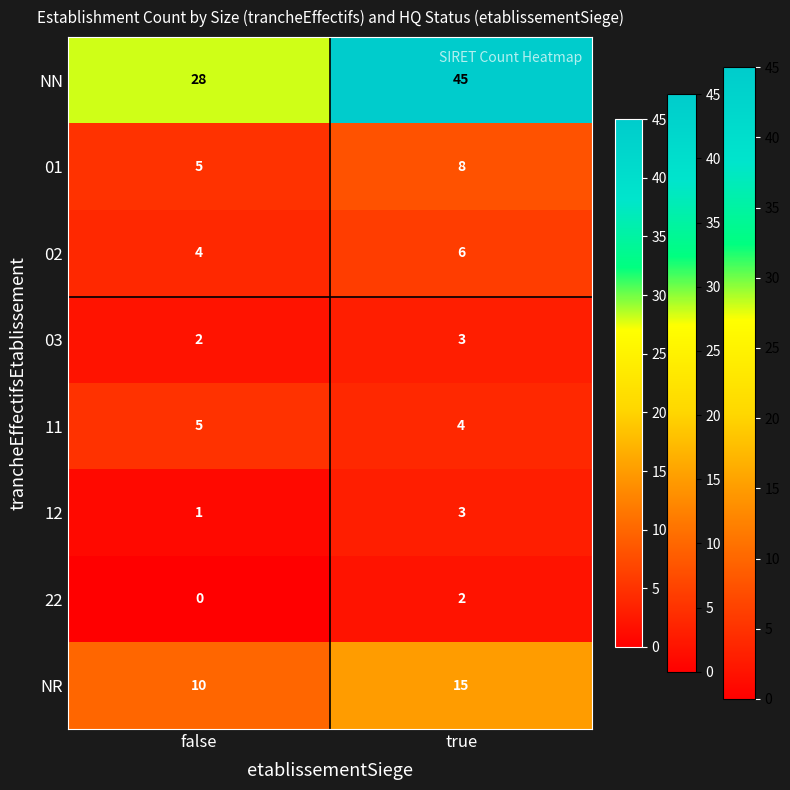

Which category has the highest value across all series?

true